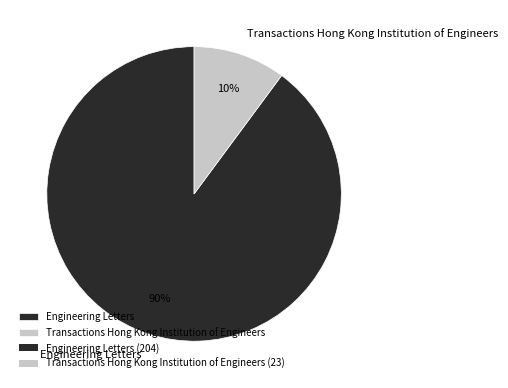

To the nearest percent, what percentage of the pie is Transactions Hong Kong Institution of Engineers?

10%